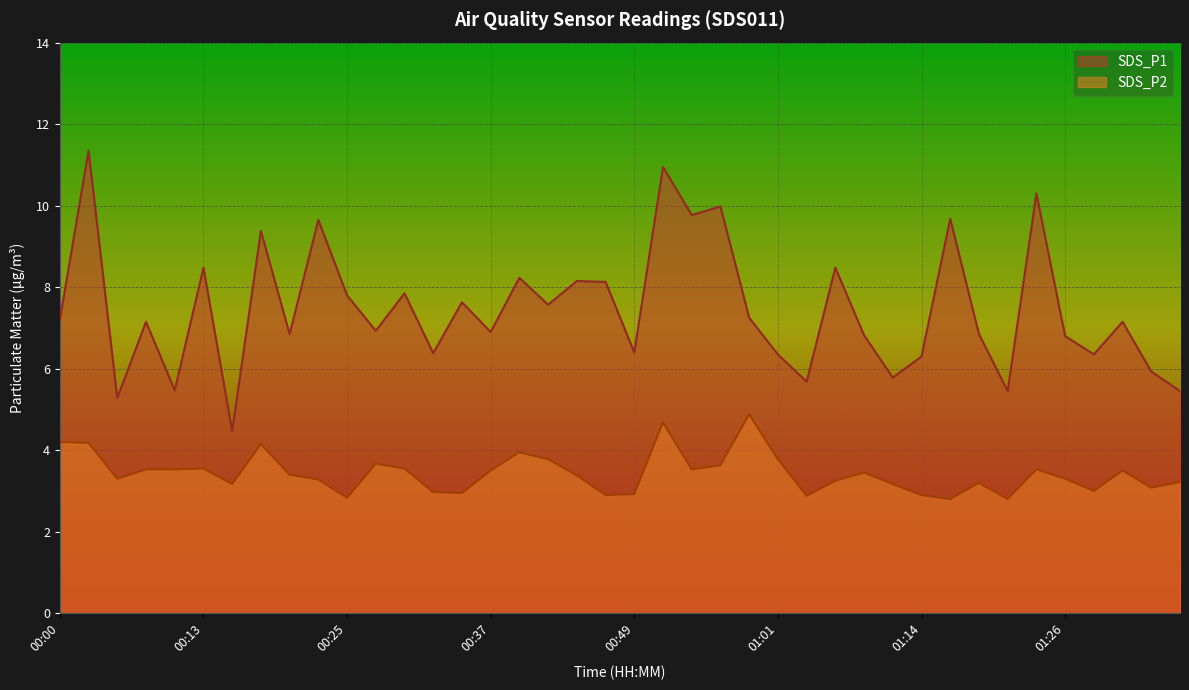

What is the difference between the second highest and second lowest values in the SDS_P1 series?

5.7